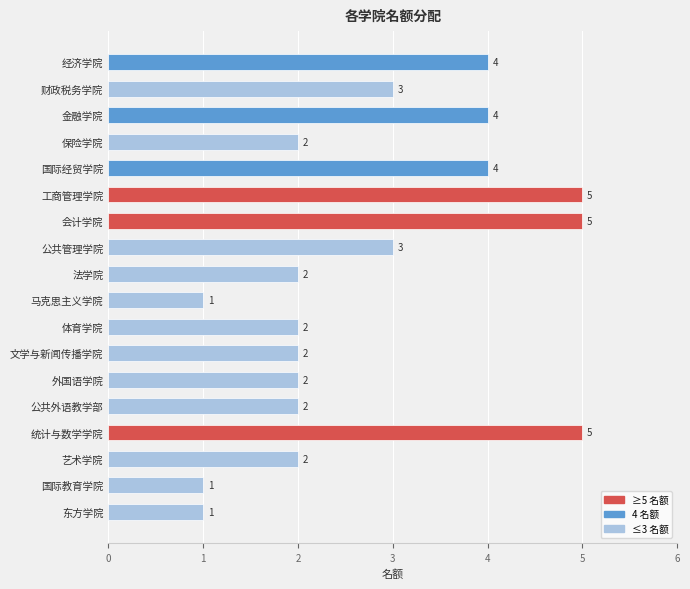

What is the maximum value shown in the chart?

5